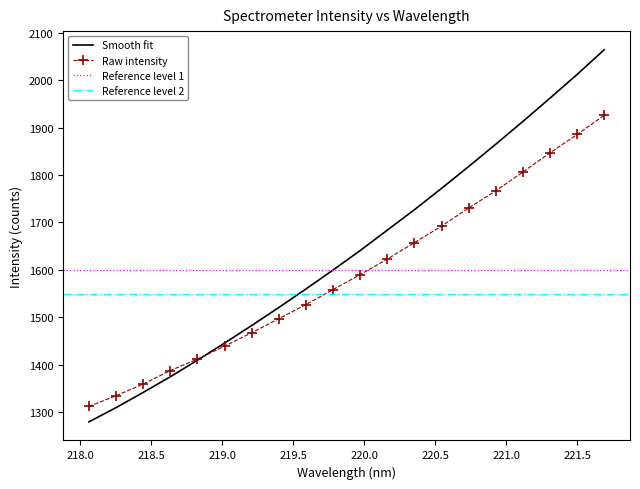

Which category has the lowest value across all series?

218.0596